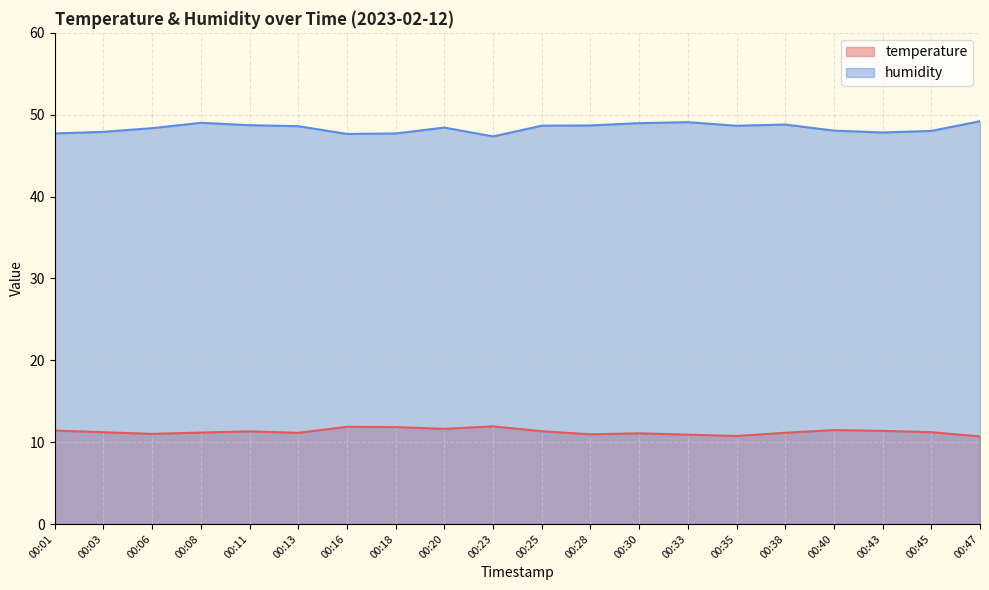

What is the average value of the humidity series?

48.4